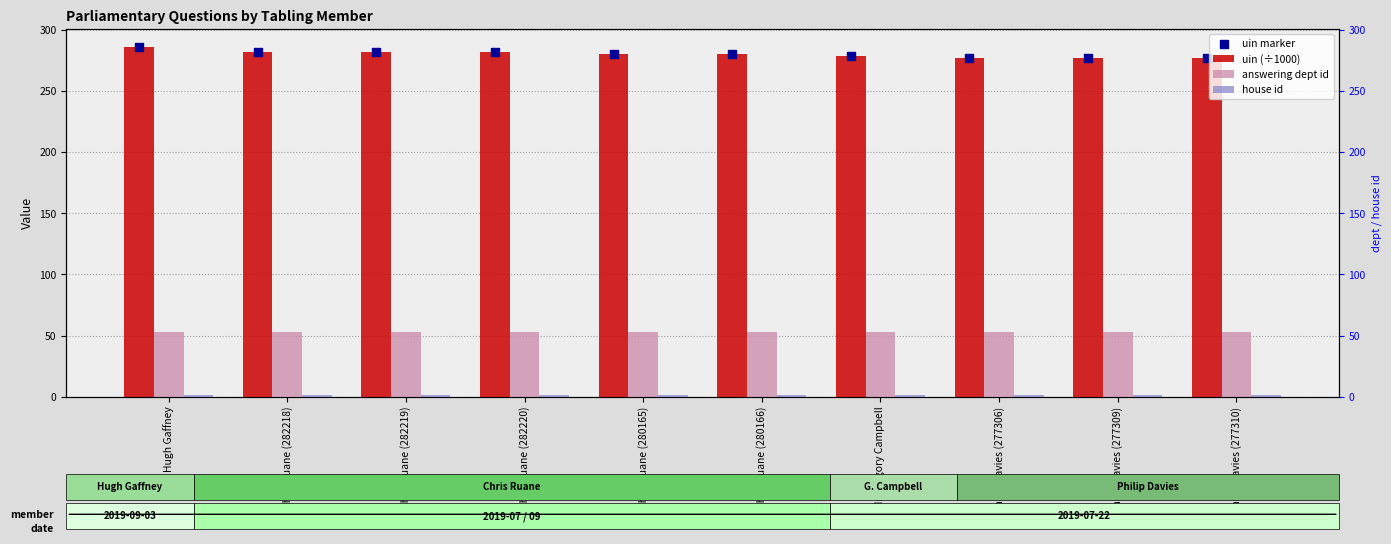

What is the total value across all series at Philip Davies (277306)?

608.6